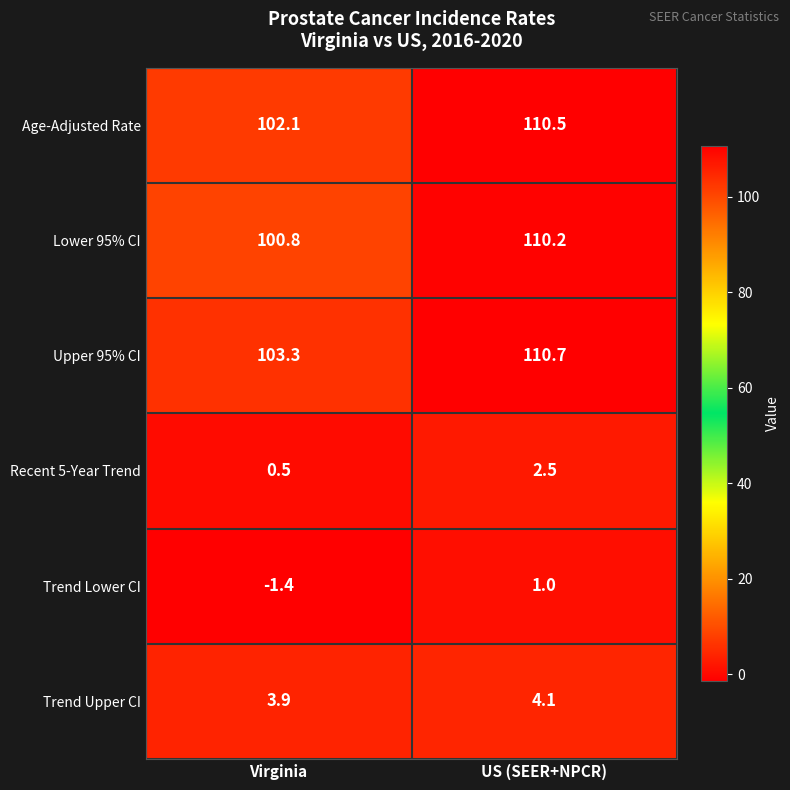

Between Virginia and US (SEER+NPCR), which series saw the biggest shift?

Lower 95% CI